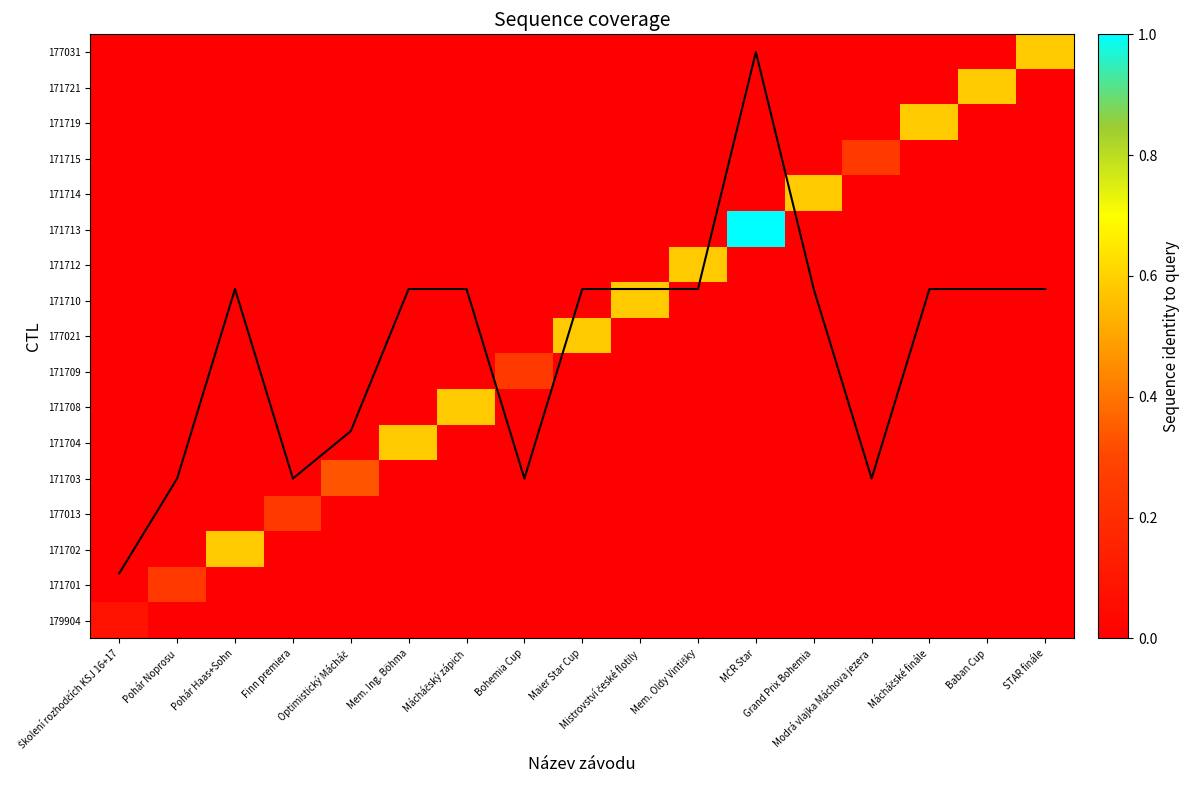

Is it true that 171721 equals 0.3 at MČR Star?

False